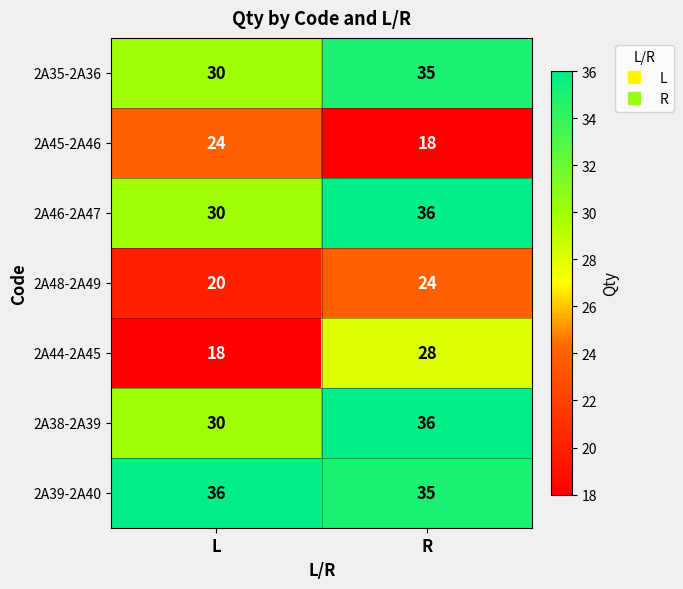

Rank the categories by 2A46-2A47 value from highest to lowest.

R, L